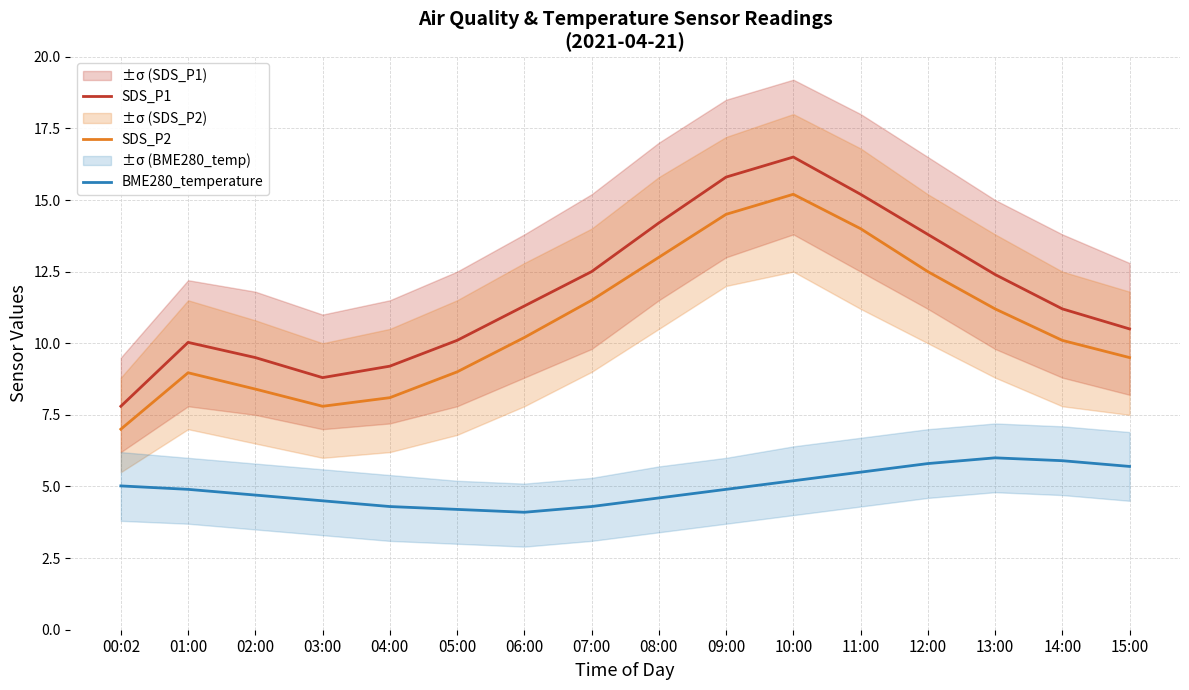

Which category has the highest value in the SDS_P2 series?

10:00